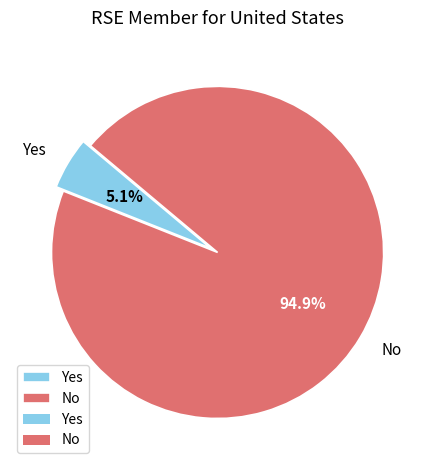

Rank the categories by value from lowest to highest.

Yes, No